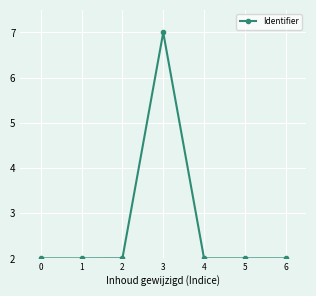

What is the difference between the maximum and minimum values?

5.0